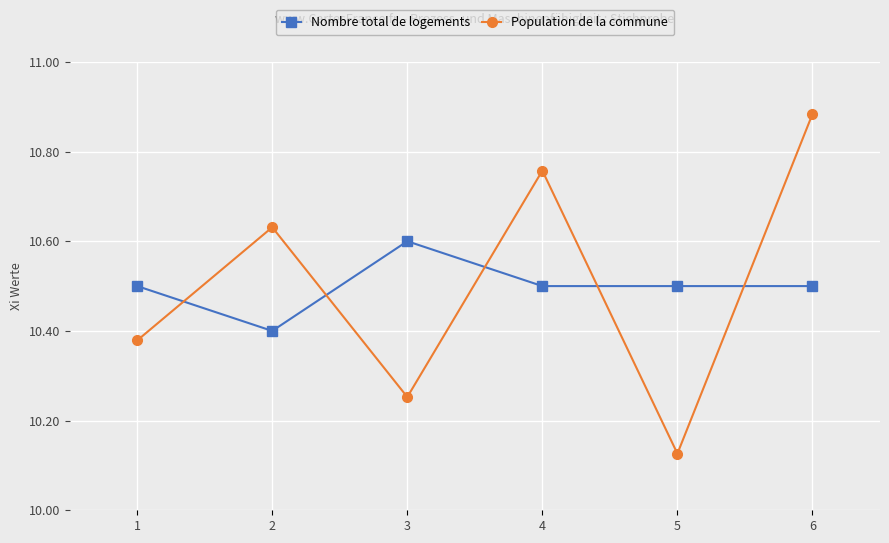

Is it true that Nombre total de logements equals 10.5 at 5?

True